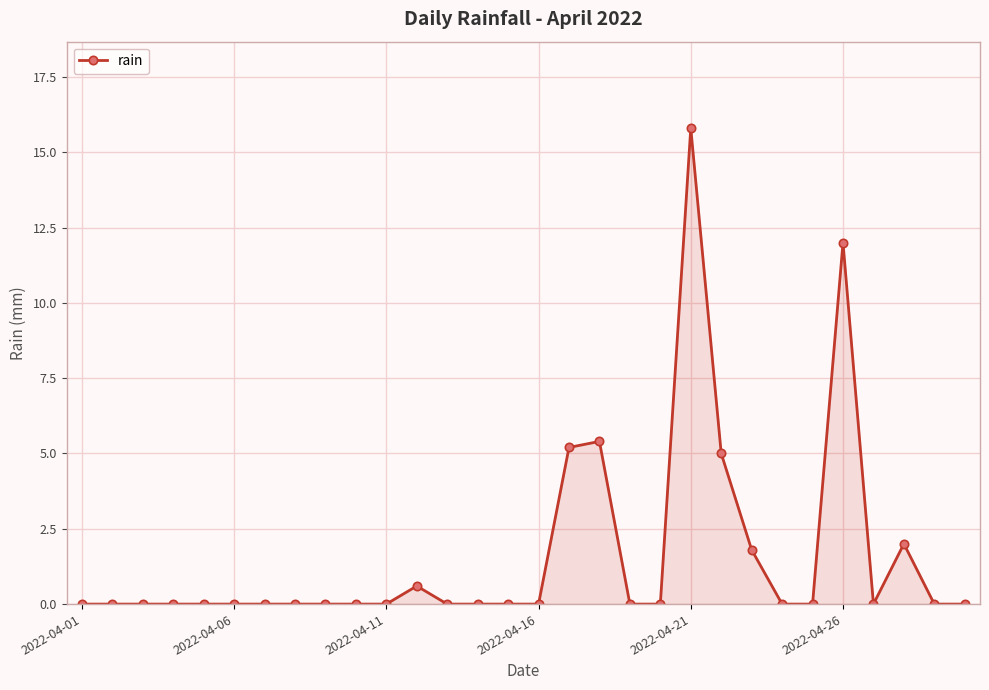

Reading left to right, list all the values displayed in this chart.

0.0	0.0	0.0	0.0	0.0	0.0	0.0	0.0	0.0	0.0	0.0	0.6	0.0	0.0	0.0	0.0	5.2	5.4	0.0	0.0	15.8	5.0	1.8	0.0	0.0	12.0	0.0	2.0	0.0	0.0